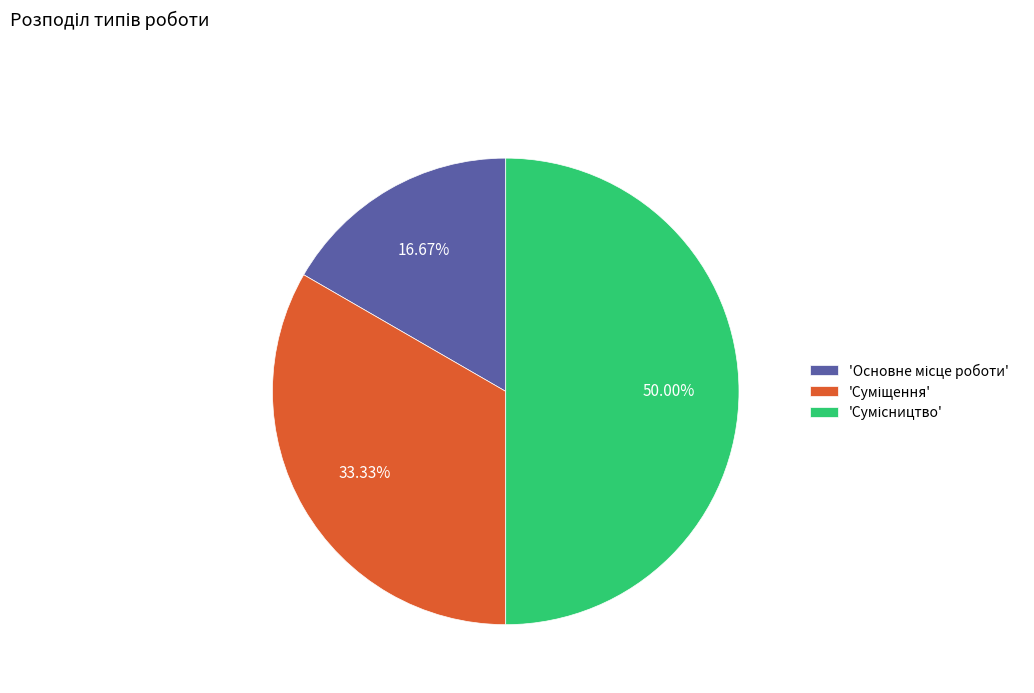

What is the smallest slice in the pie chart?

Основне місце роботи